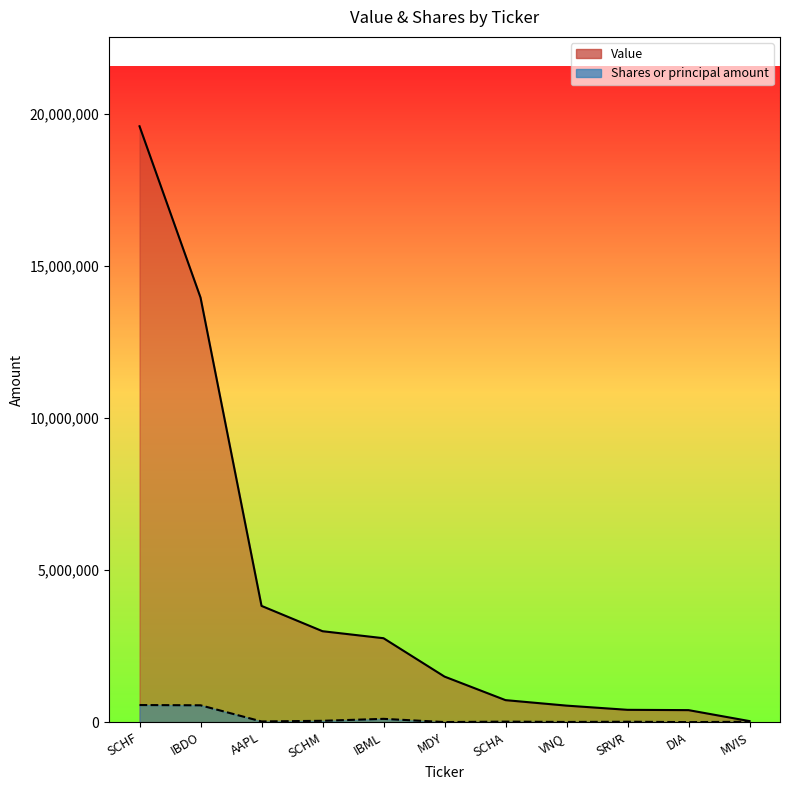

Between IBDO and AAPL, which series saw the biggest shift?

Value